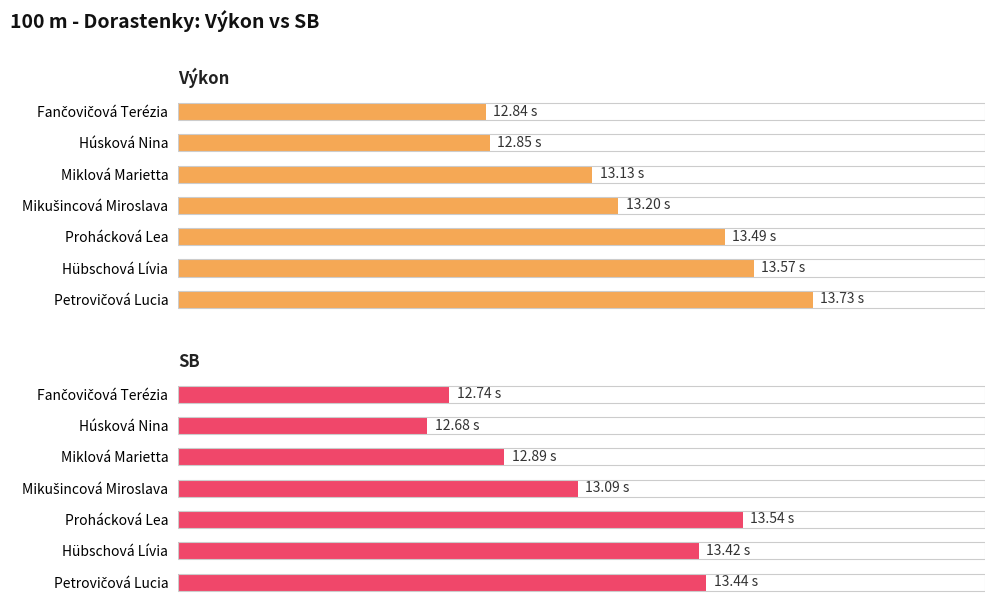

The SB series shows 12.7 at Húsková Nina. True or false?

True